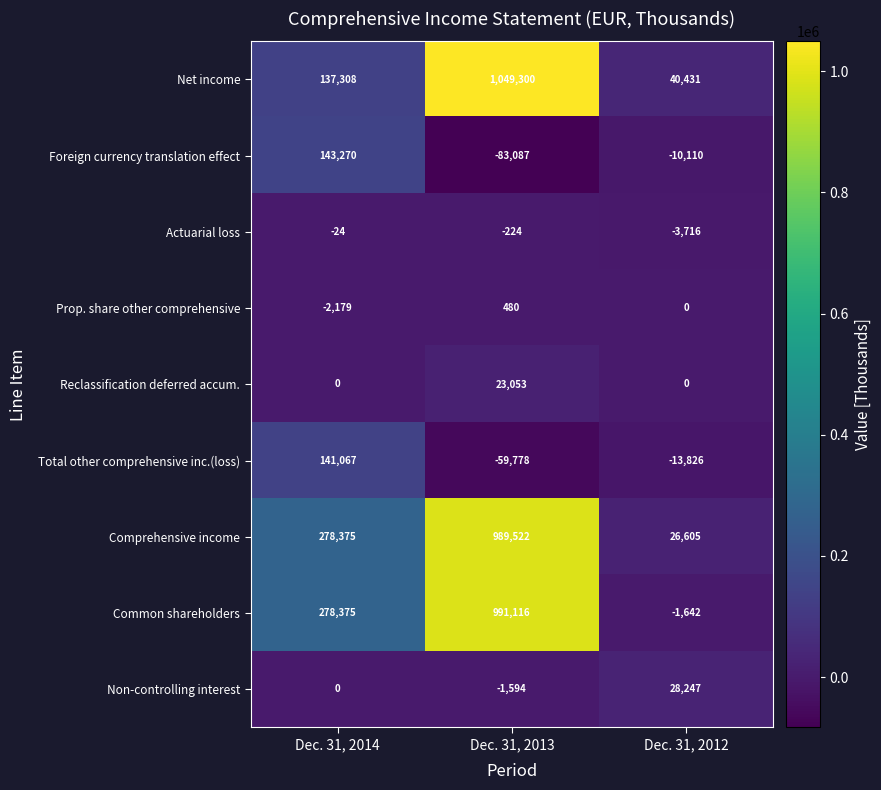

The Actuarial loss series shows -3716 at Dec. 31, 2012. True or false?

True